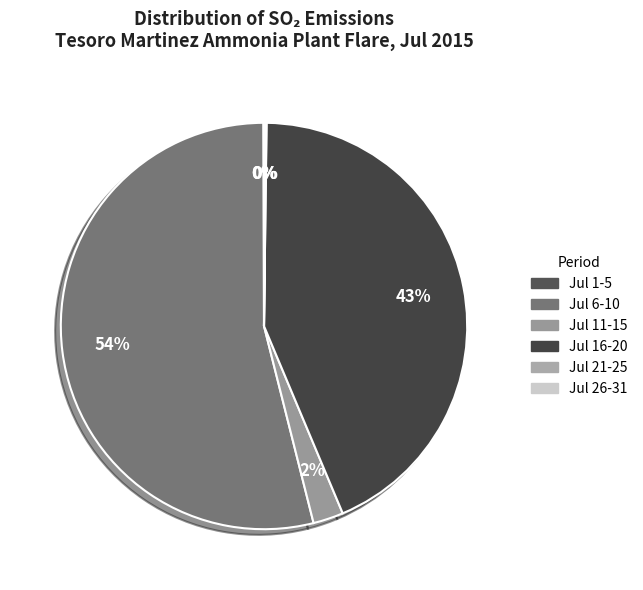

What is the largest slice in the pie chart?

Jul 6-10